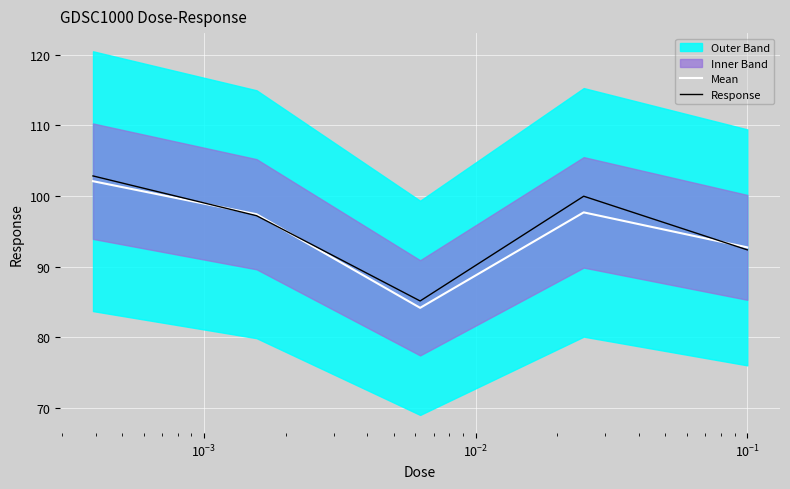

What is the lowest value of the Response series?

85.1